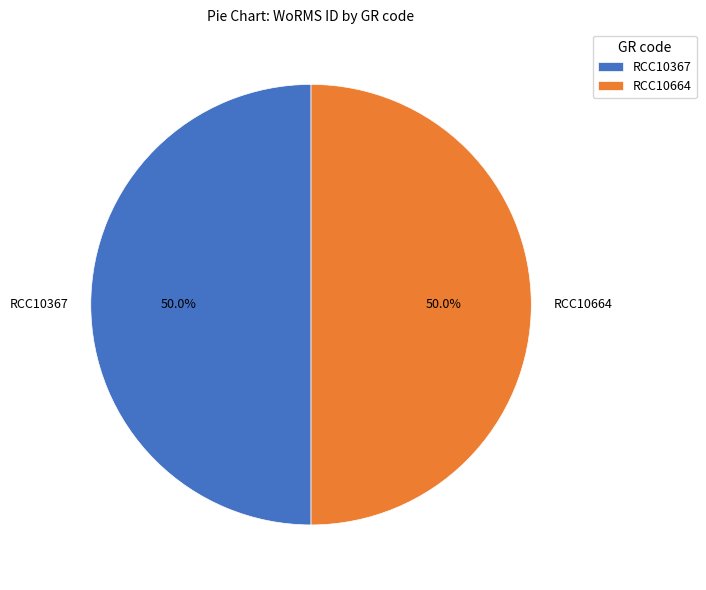

How much of the chart is everything except RCC10367?

50.0%